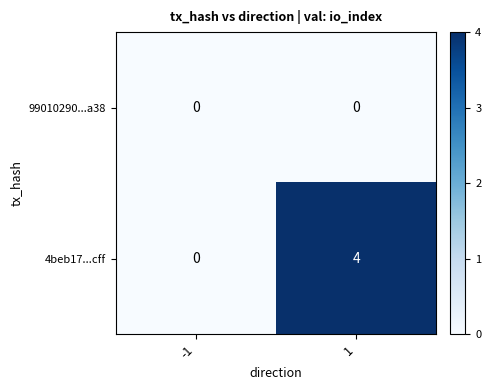

What value does the 4beb17...cff series have at 1?

4